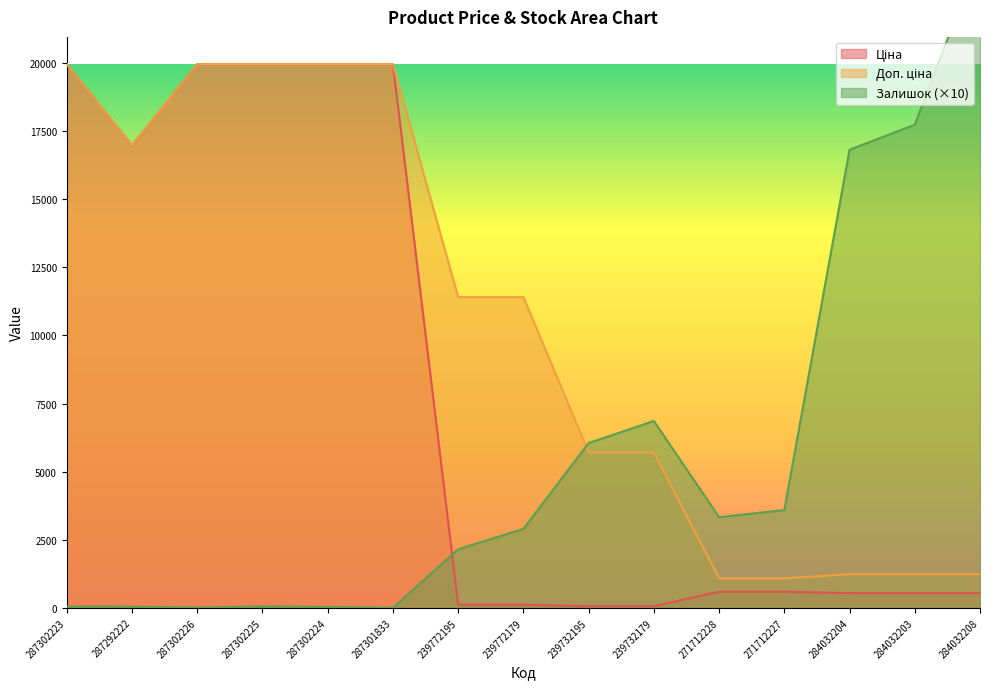

Reading right to left, extract all data points from this chart.

Ціна: 284032208=539.0	284032203=539.0	284032204=539.0	271712227=589.9	271712228=589.9	239732179=57.0	239732195=57.0	239772179=114.1	239772195=114.1	287301833=19964.2	287302224=19964.2	287302225=19964.2	287302226=19964.2	287292222=16976.3	287302223=19964.2
Доп. ціна: 284032208=1235.4	284032203=1235.4	284032204=1235.4	271712227=1081.7	271712228=1081.7	239732179=5705.0	239732195=5705.0	239772179=11410.0	239772195=11410.0	287301833=19964.2	287302224=19964.2	287302225=19964.2	287302226=19964.2	287292222=16976.3	287302223=19964.2
Залишок: 284032208=24000.0	284032203=17740.0	284032204=16820.0	271712227=3590.0	271712228=3330.0	239732179=6860.0	239732195=6050.0	239772179=2900.0	239772195=2150.0	287301833=0.0	287302224=30.0	287302225=50.0	287302226=10.0	287292222=40.0	287302223=50.0